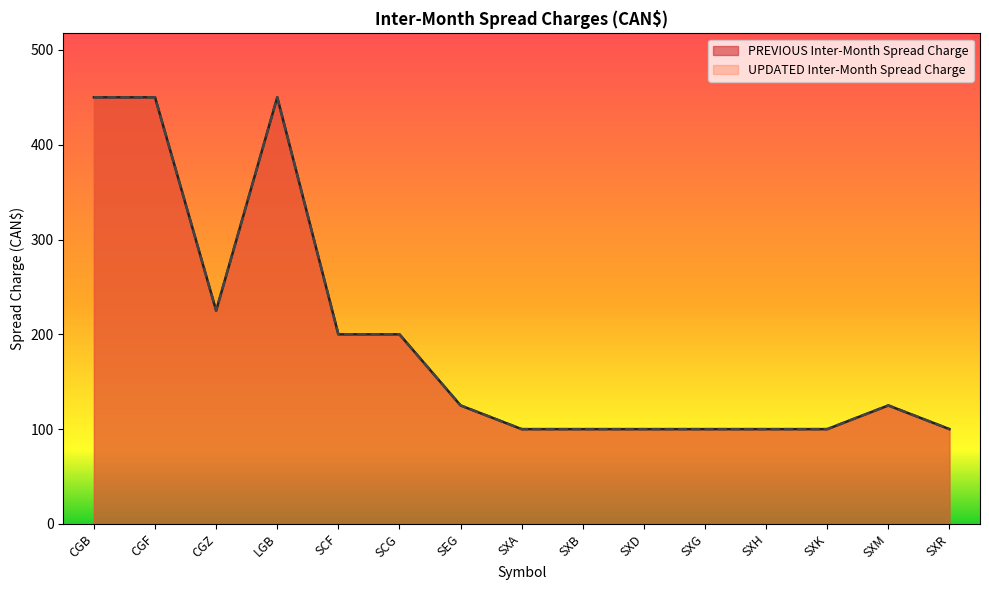

In PREVIOUS Inter-Month Spread Charge, how many points are lower than both neighbors (excluding endpoints)?

1